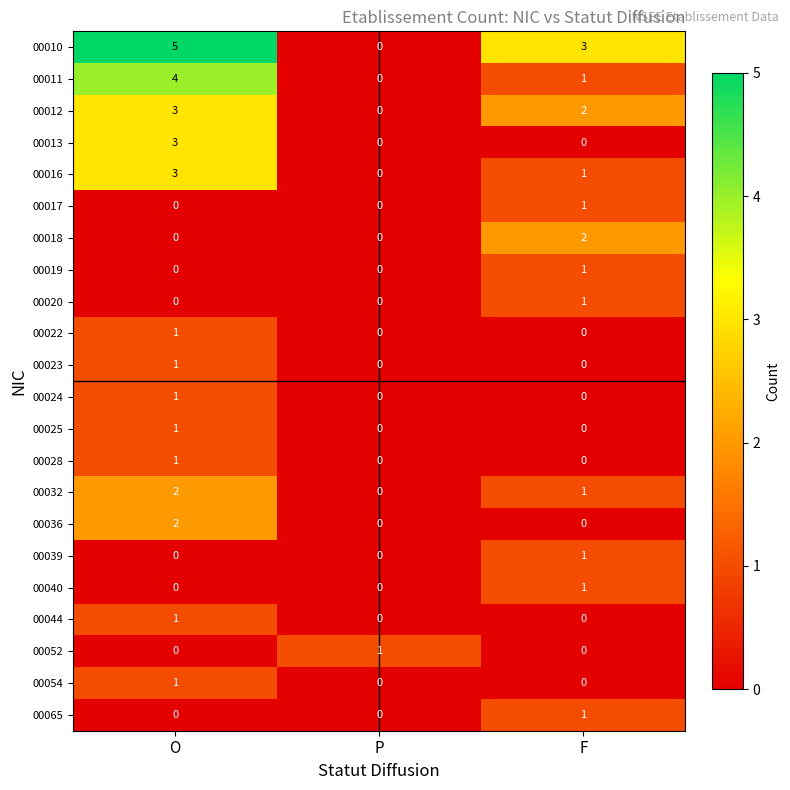

What is the difference between the maximum and minimum values in the 00012 series?

3